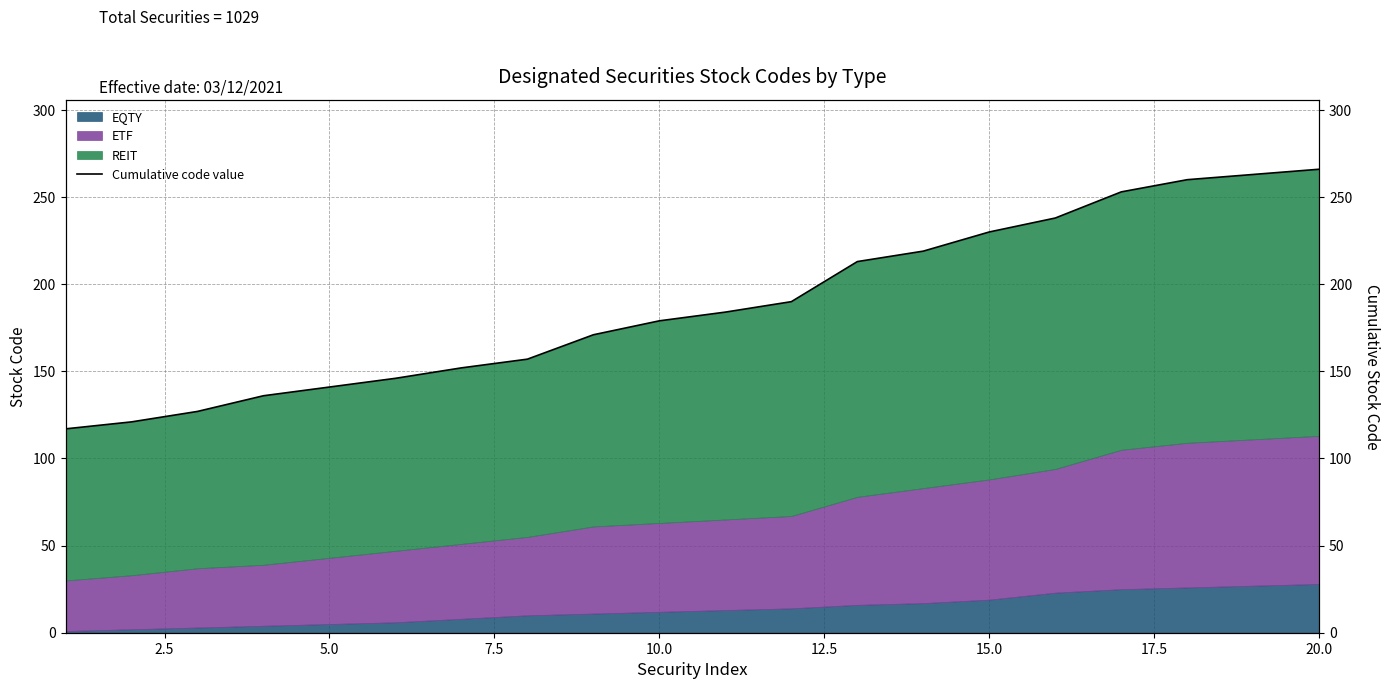

How many lines are shown in the chart?

1